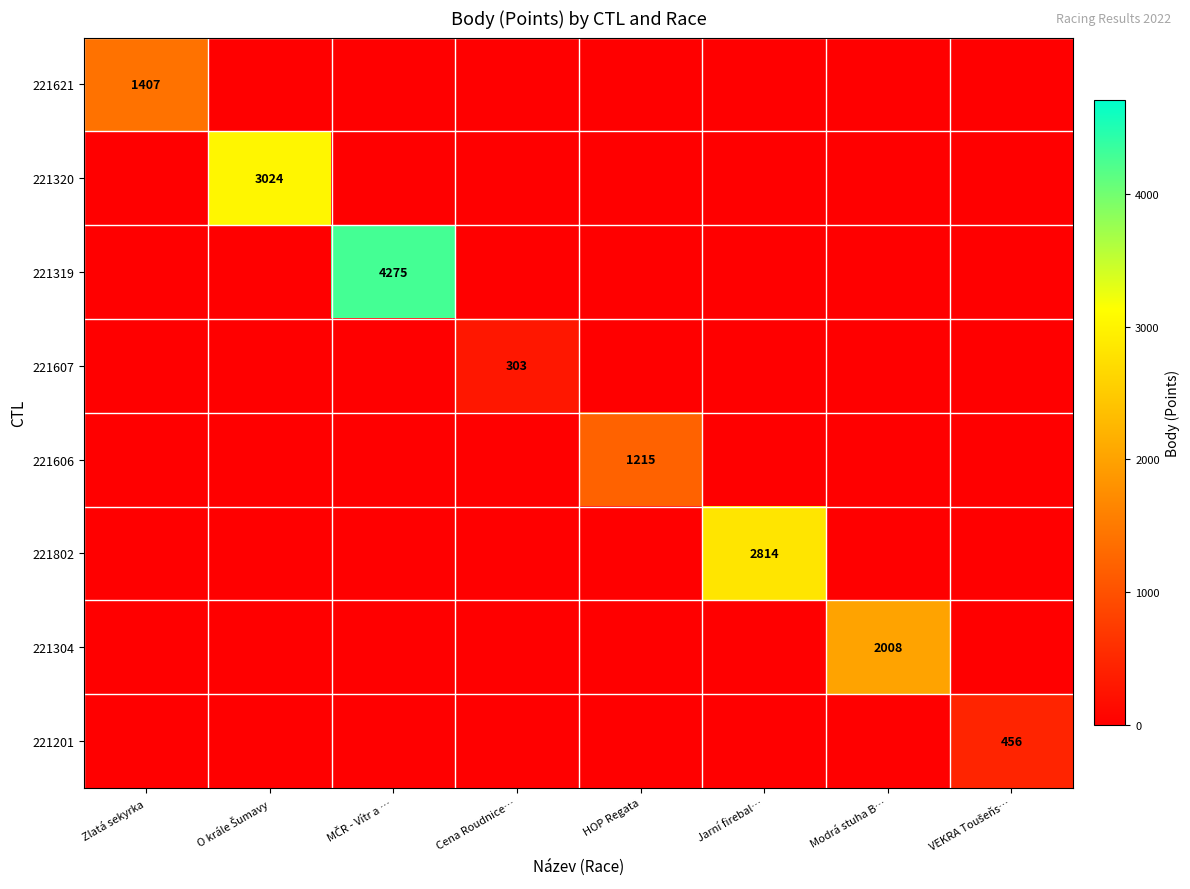

List the labels in order of 221802 value, smallest first.

Zlatá sekyrka, O krále Šumavy, MČR - Vítr a …, Cena Roudnice…, HOP Regata, Modrá stuha B…, VEKRA Toušeňs…, Jarní firebal…